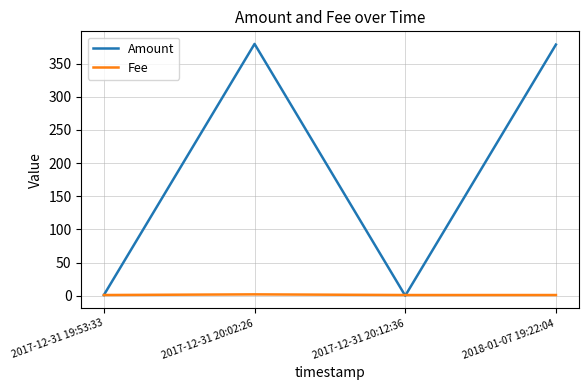

Which series has the largest total across all categories?

Amount